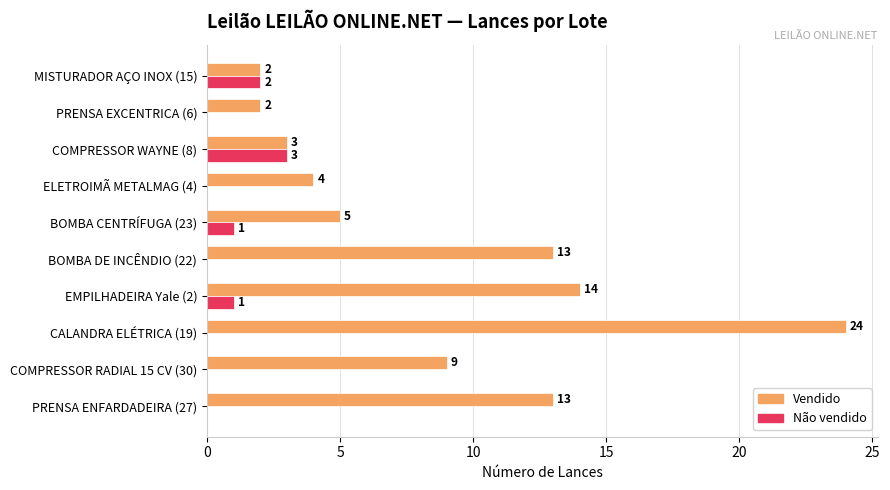

Which series changed the most between BOMBA DE INCÊNDIO (22) and PRENSA EXCENTRICA (6)?

Vendido